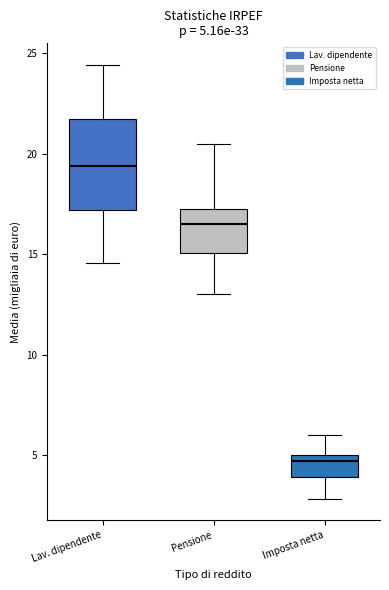

Which box's median line is the highest?

Lav. dipendente